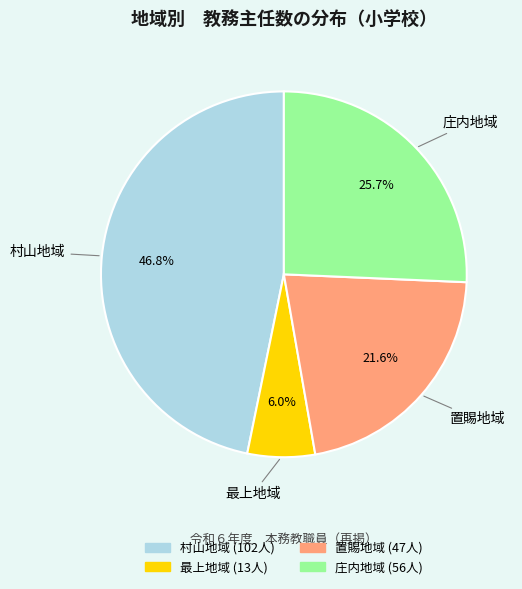

Does 最上地域 represent more than half of the total?

No